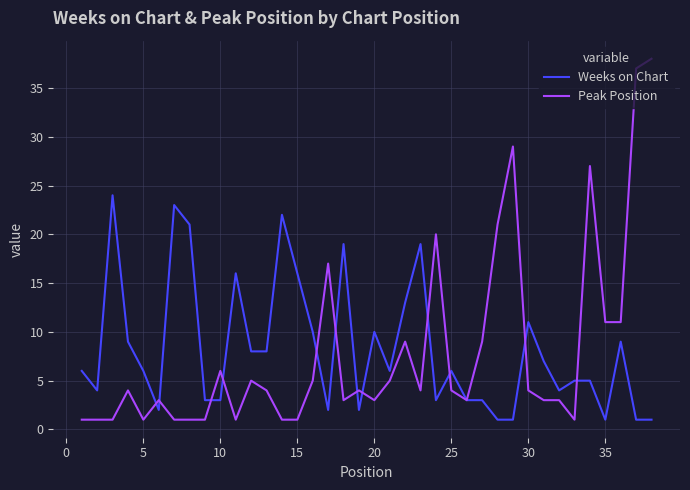

What is the lowest value of the Weeks on Chart series?

1